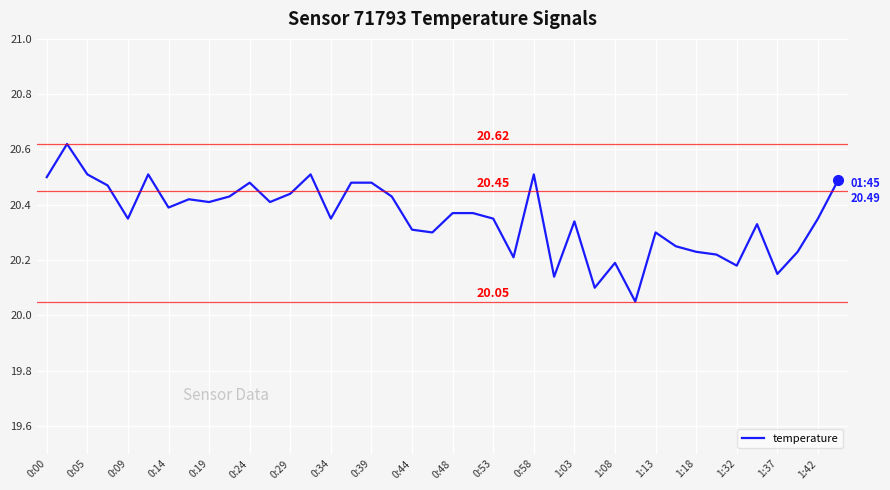

What is the difference between the maximum and minimum values?

0.6